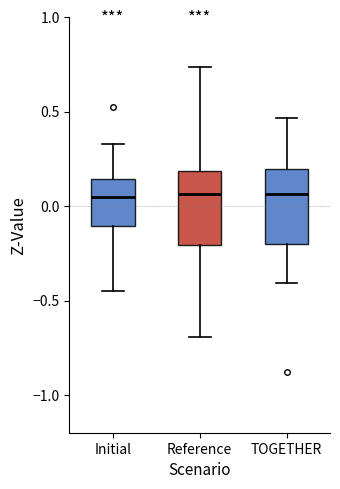

Where does the upper whisker of the box for Reference end on the y-axis? The values are not printed on the chart, so give them approximately, as read against the axis.

0.75